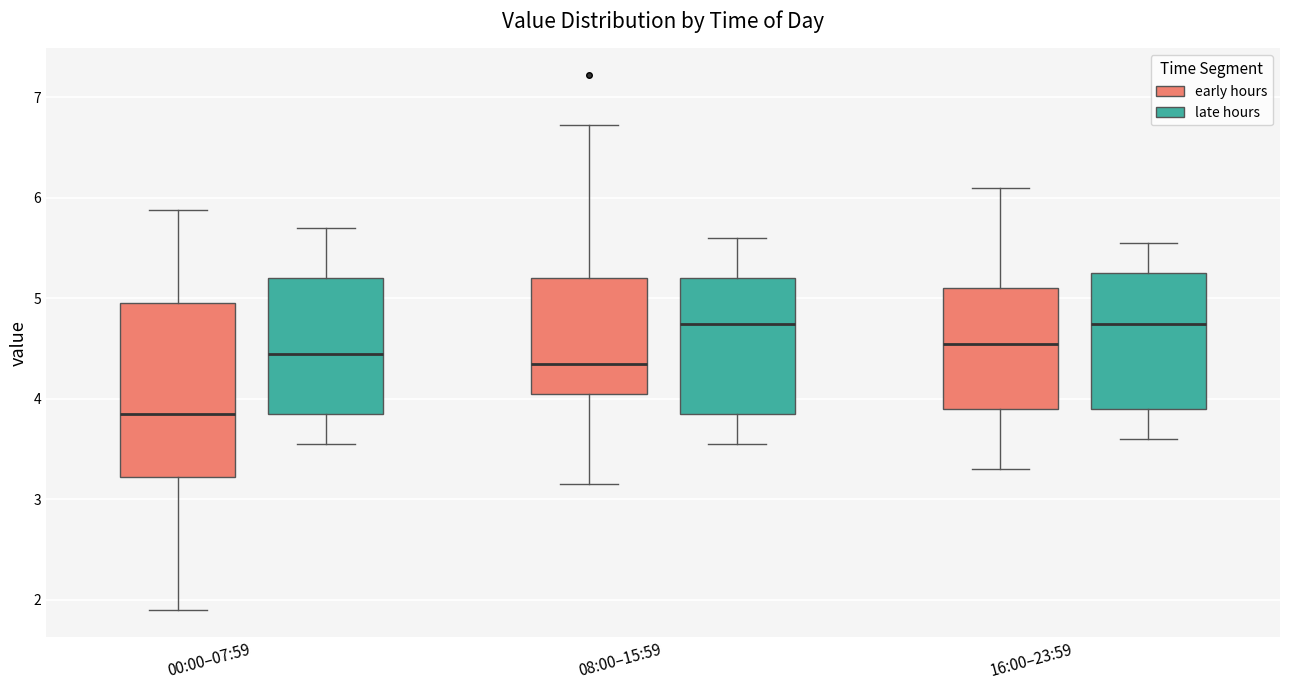

Which box is the tallest, from its lower edge to its upper edge?

00:00–07:59 (early hours)